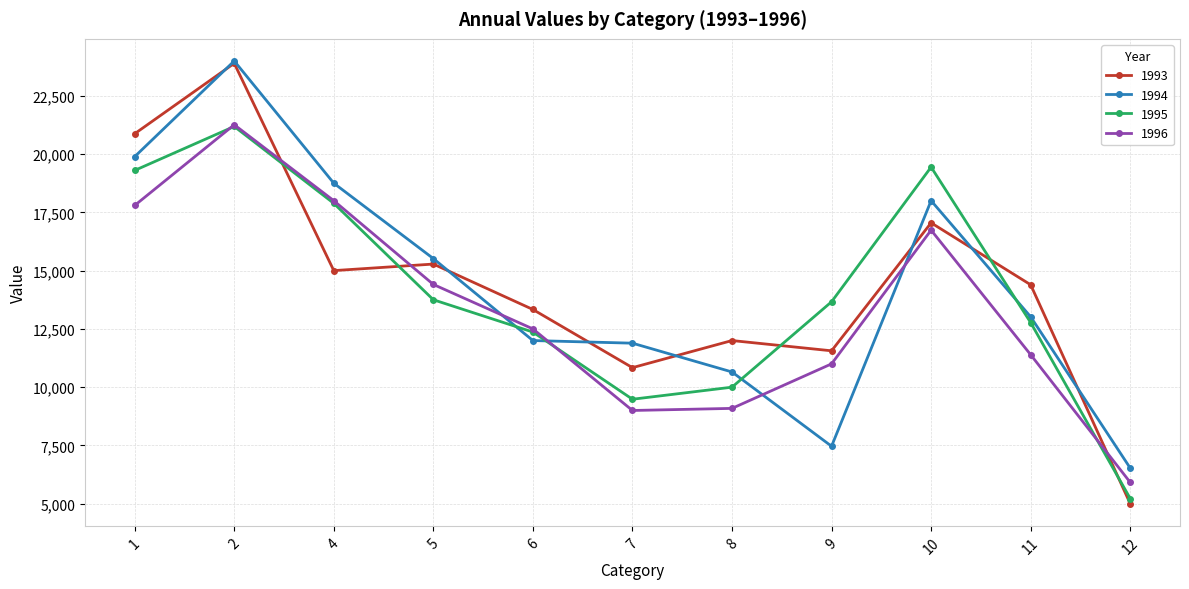

At which label does 1996 reach its peak?

2